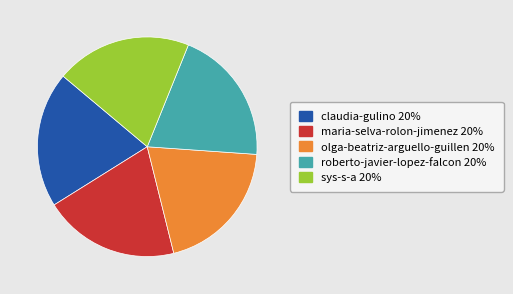

Is there any slice that represents more than half of the pie?

No